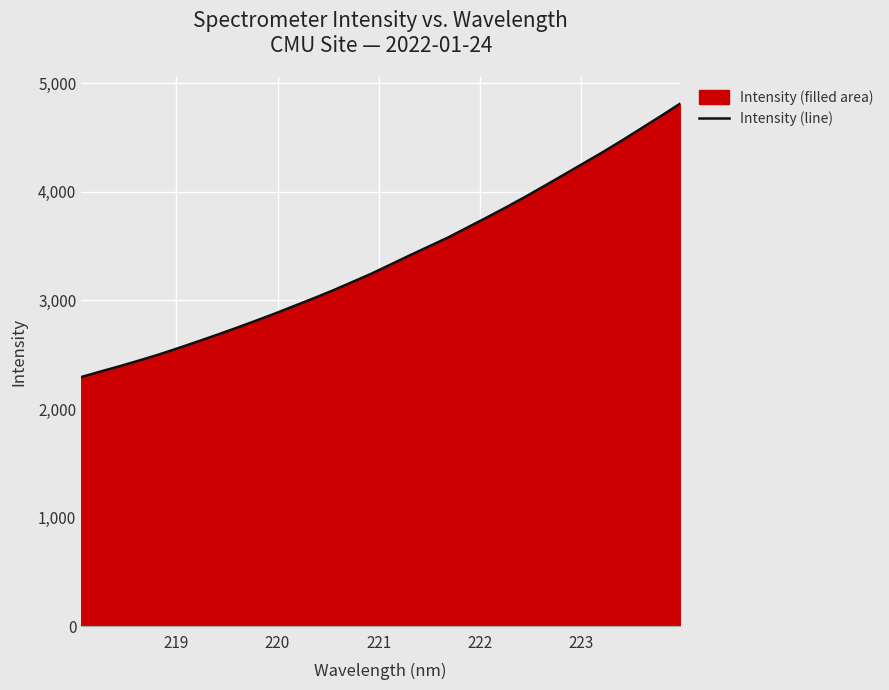

What is the difference between the maximum and minimum values?

2517.5